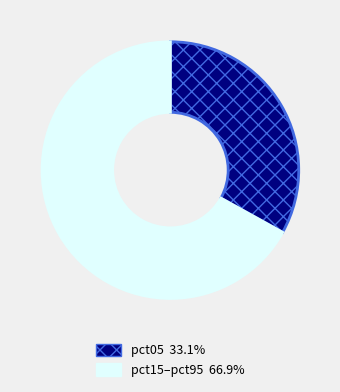

Does any single category account for the majority?

Yes